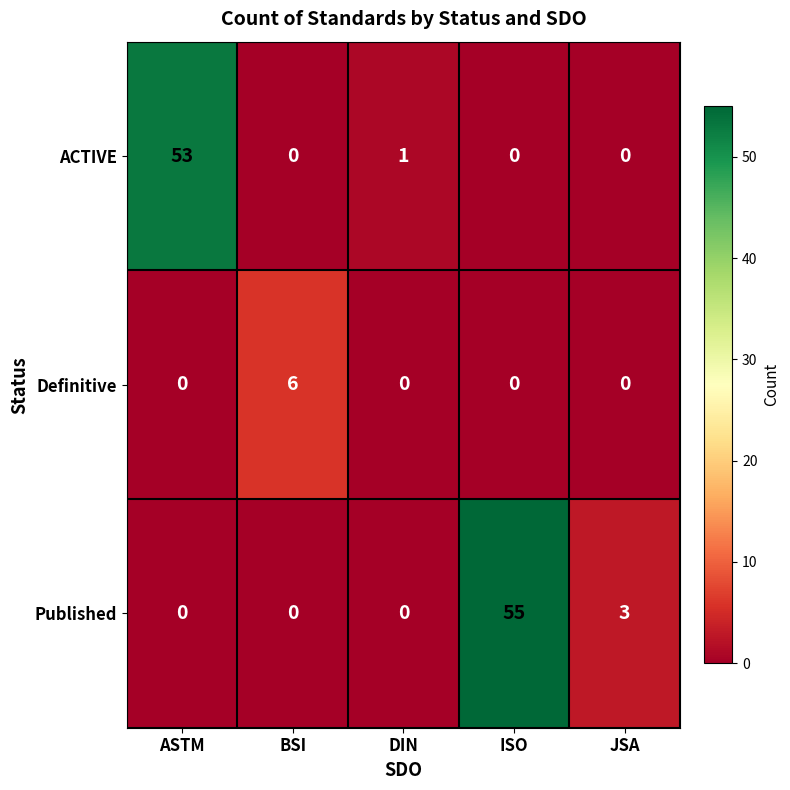

What is the difference between the maximum and minimum values in the ACTIVE series?

53